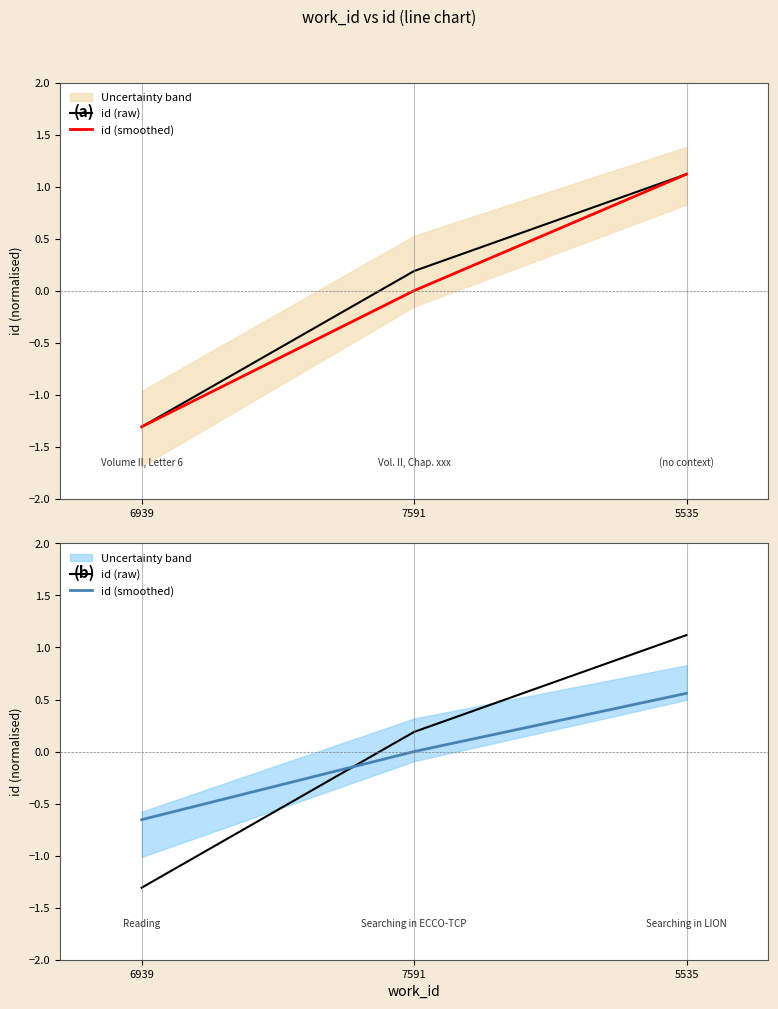

Which series has the largest total across all categories?

id (raw)